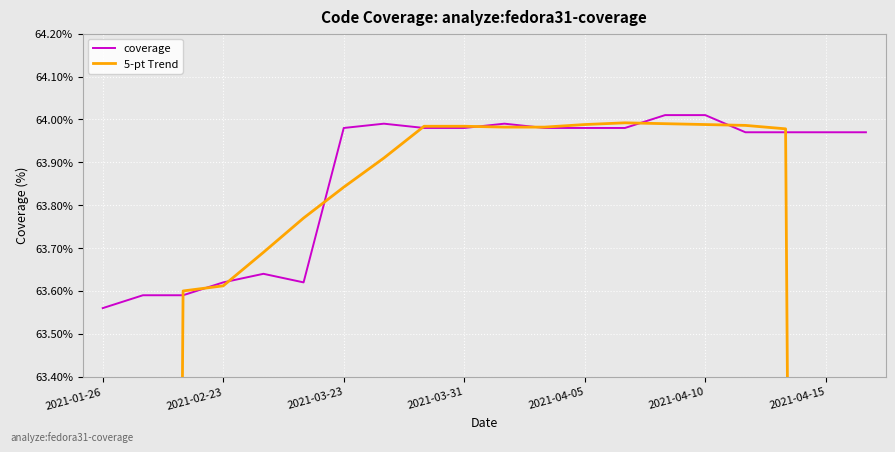

Where is coverage nearest to the value 63?

2021-01-26